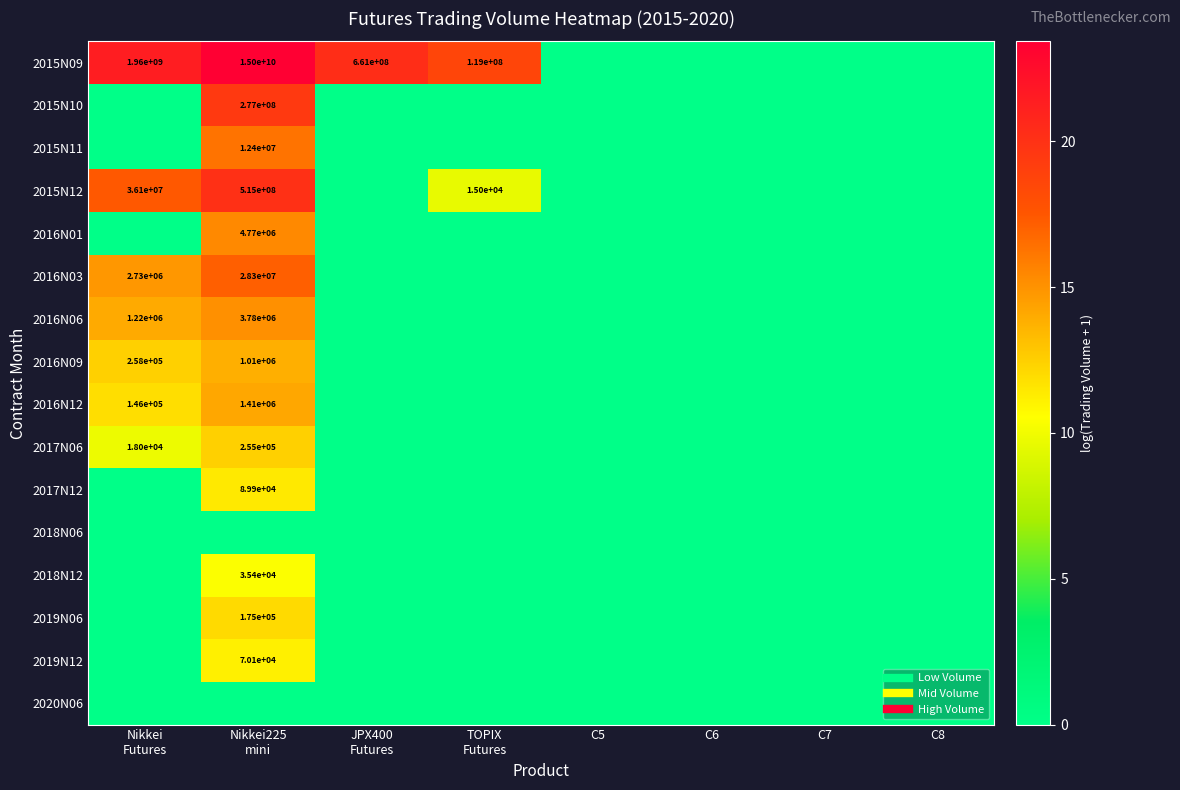

Which series has the widest spread of values?

2015N09